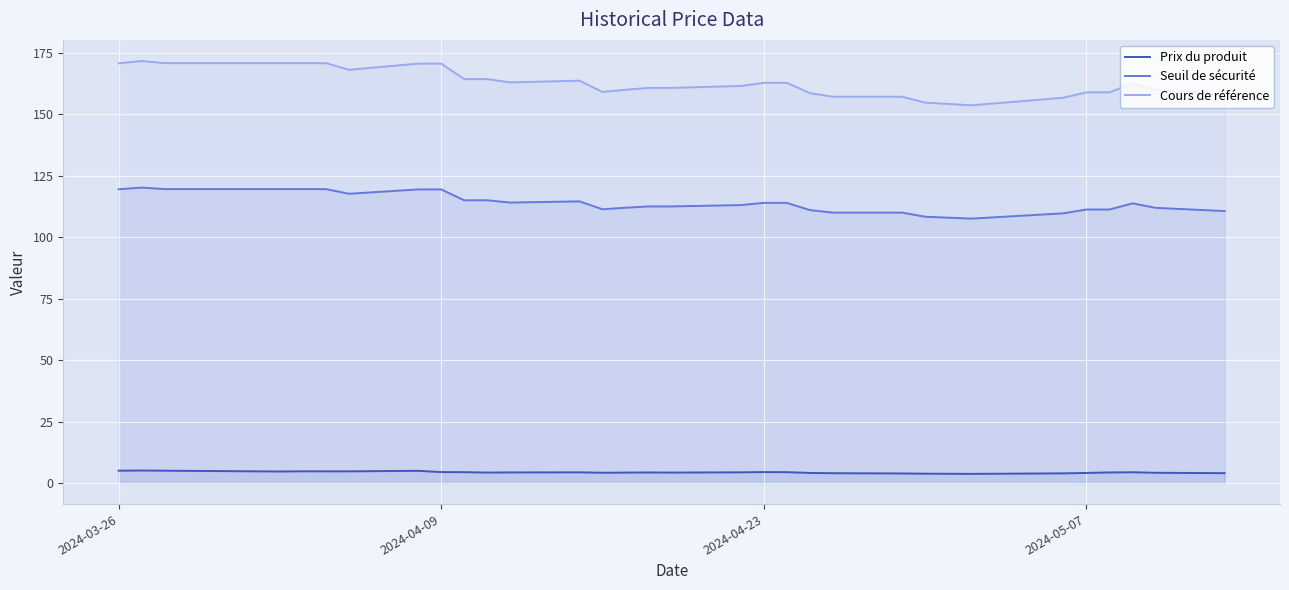

True or false: Cours de référence has a value of 224.9 at 2024-03-26.

False